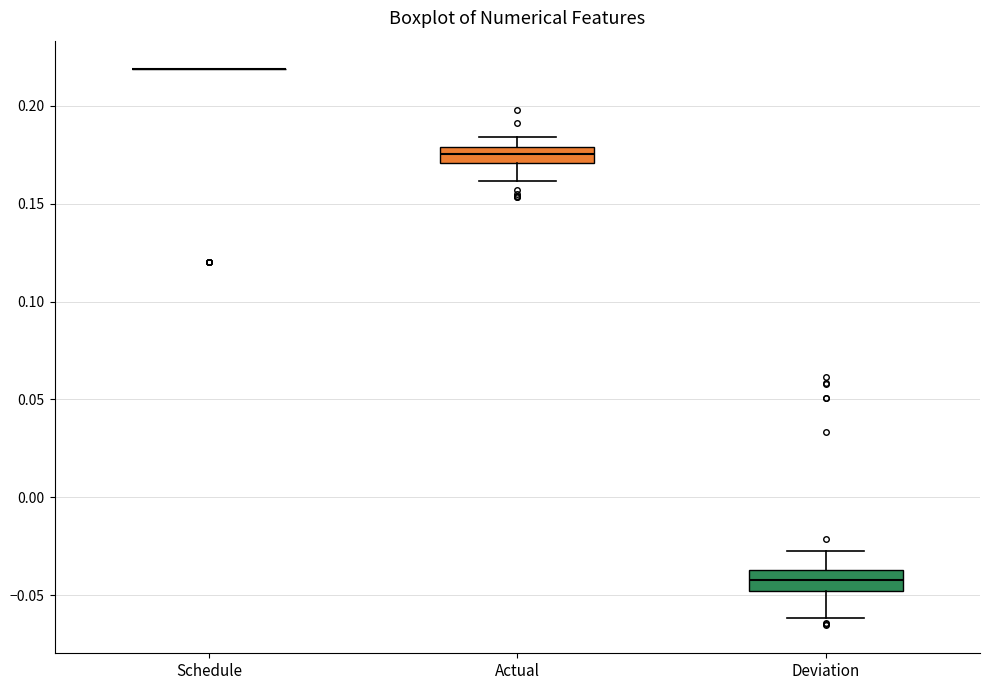

Where is the upper edge of the box for Actual on the y-axis? The values are not printed on the chart, so give them approximately, as read against the axis.

0.180